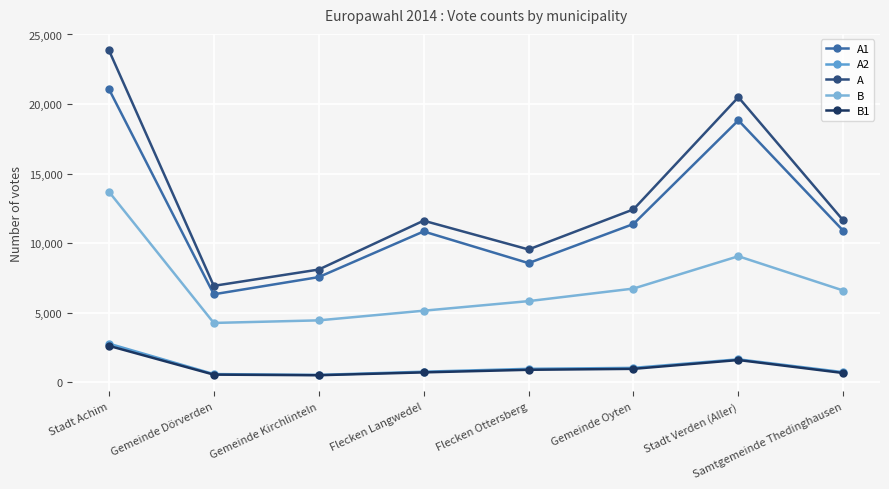

True or false: B has more than 2 interior local peaks.

False